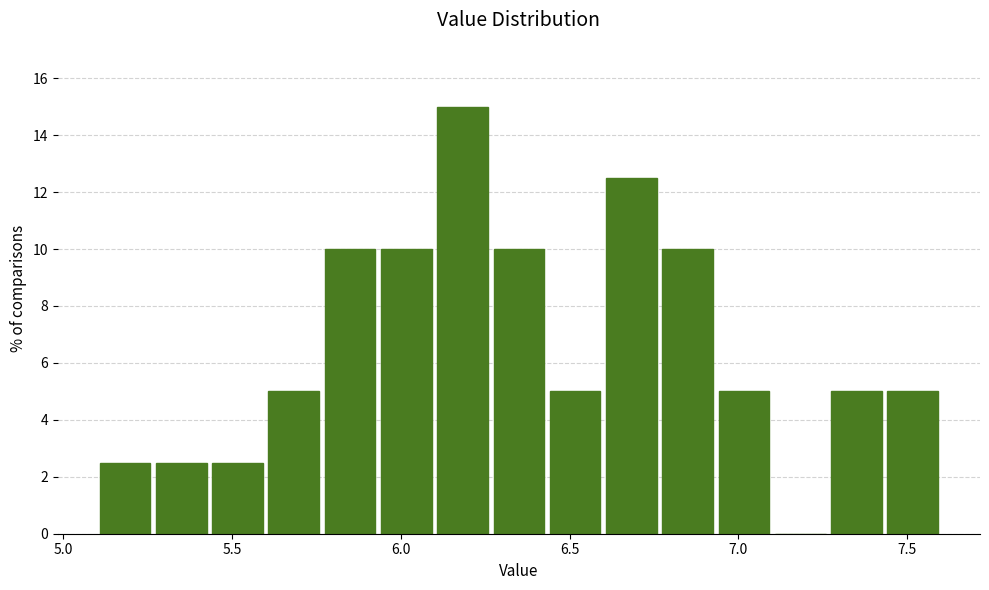

Around what value on the x-axis is the tallest bar? Give the approximate position of its centre, as read against the axis.

6.20